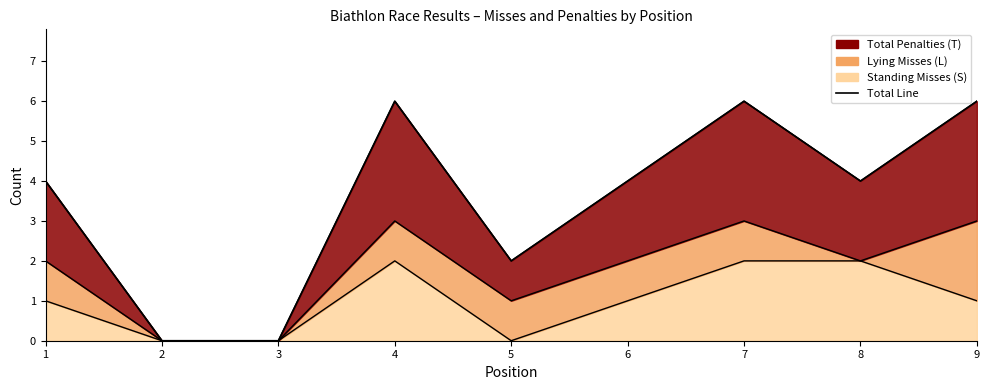

Reading left to right, extract all data points from this chart.

1=4	2=0	3=0	4=6	5=2	6=4	7=6	8=4	9=6